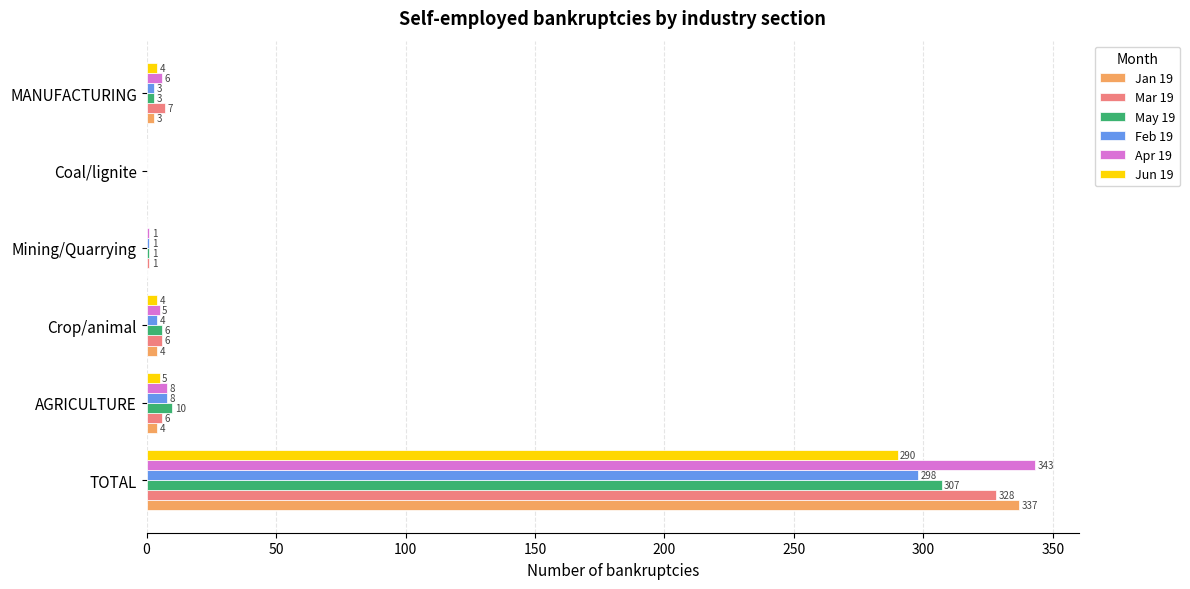

Which series has the largest total across all categories?

Apr 19